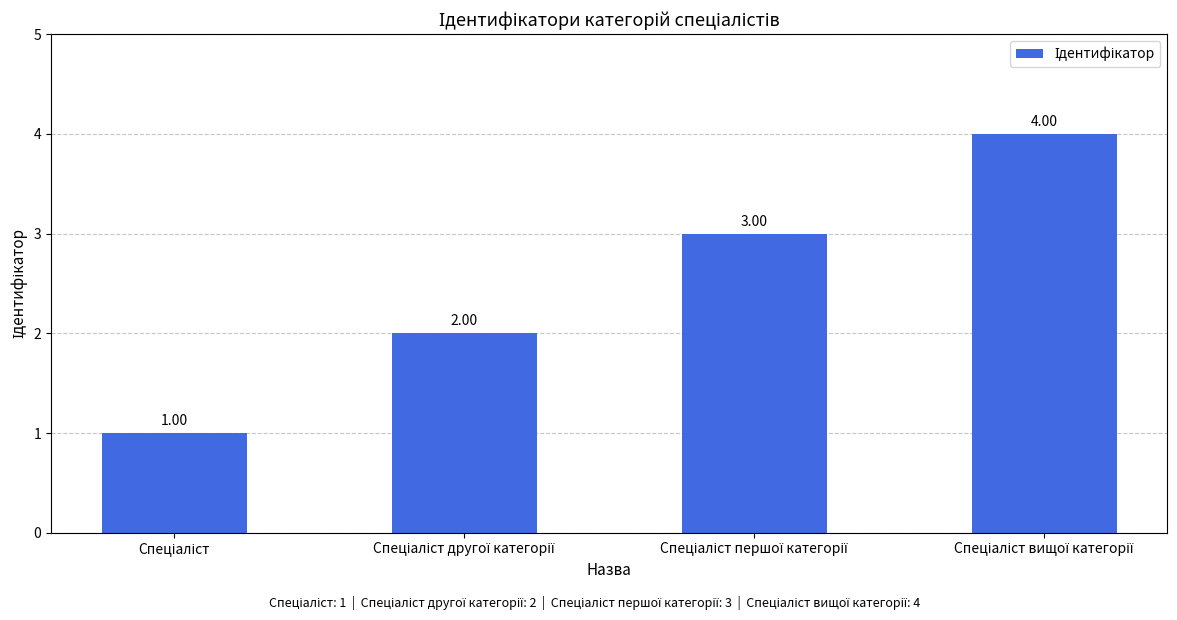

What is the sum of all values?

10